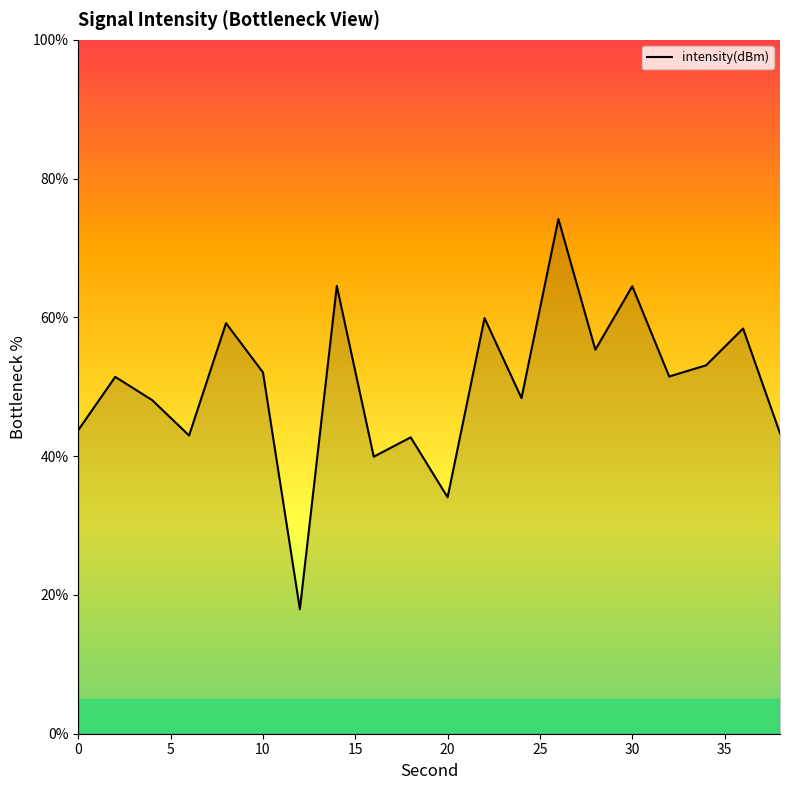

What is the difference between the maximum and minimum values?

56.2